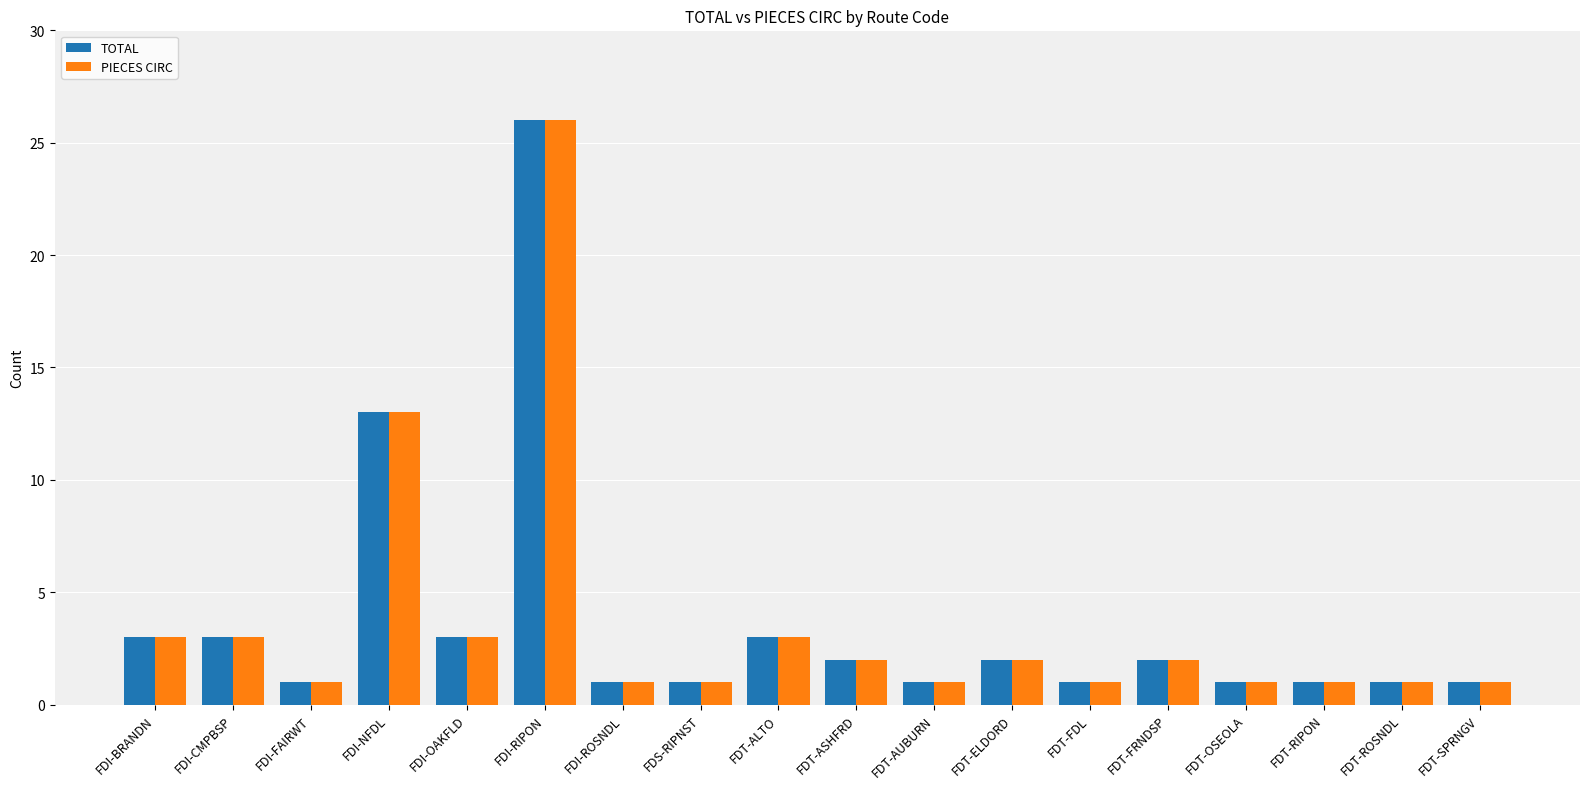

Reading left to right, list all the values displayed in this chart.

TOTAL: FDI-BRANDN=3	FDI-CMPBSP=3	FDI-FAIRWT=1	FDI-NFDL=13	FDI-OAKFLD=3	FDI-RIPON=26	FDI-ROSNDL=1	FDS-RIPNST=1	FDT-ALTO=3	FDT-ASHFRD=2	FDT-AUBURN=1	FDT-ELDORD=2	FDT-FDL=1	FDT-FRNDSP=2	FDT-OSEOLA=1	FDT-RIPON=1	FDT-ROSNDL=1	FDT-SPRNGV=1
PIECES CIRC: FDI-BRANDN=3	FDI-CMPBSP=3	FDI-FAIRWT=1	FDI-NFDL=13	FDI-OAKFLD=3	FDI-RIPON=26	FDI-ROSNDL=1	FDS-RIPNST=1	FDT-ALTO=3	FDT-ASHFRD=2	FDT-AUBURN=1	FDT-ELDORD=2	FDT-FDL=1	FDT-FRNDSP=2	FDT-OSEOLA=1	FDT-RIPON=1	FDT-ROSNDL=1	FDT-SPRNGV=1